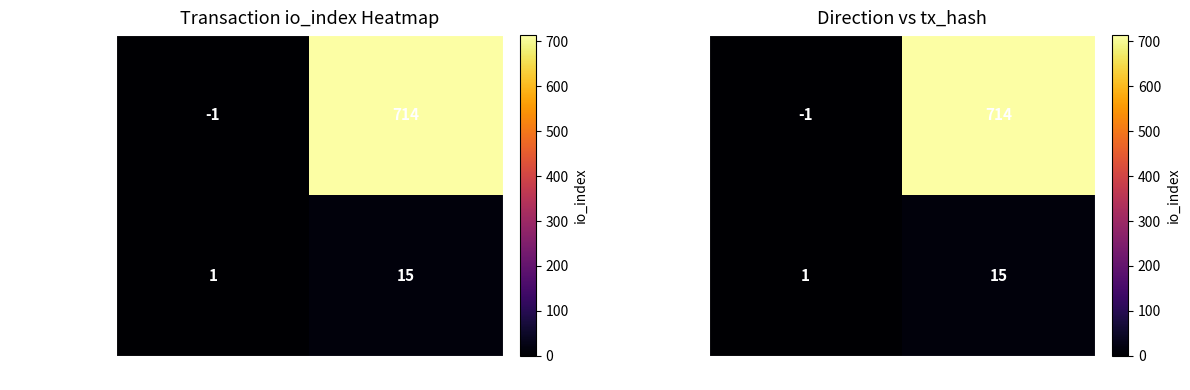

What is the sum of the 1a866e74076b… values at -1 and 1?

713